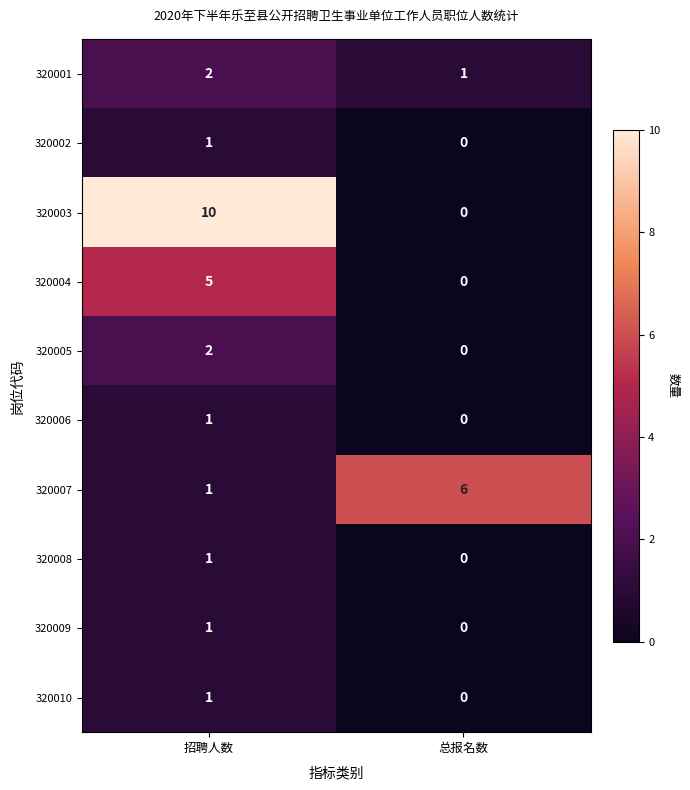

What is the difference between the maximum and minimum values in the 320003 series?

10